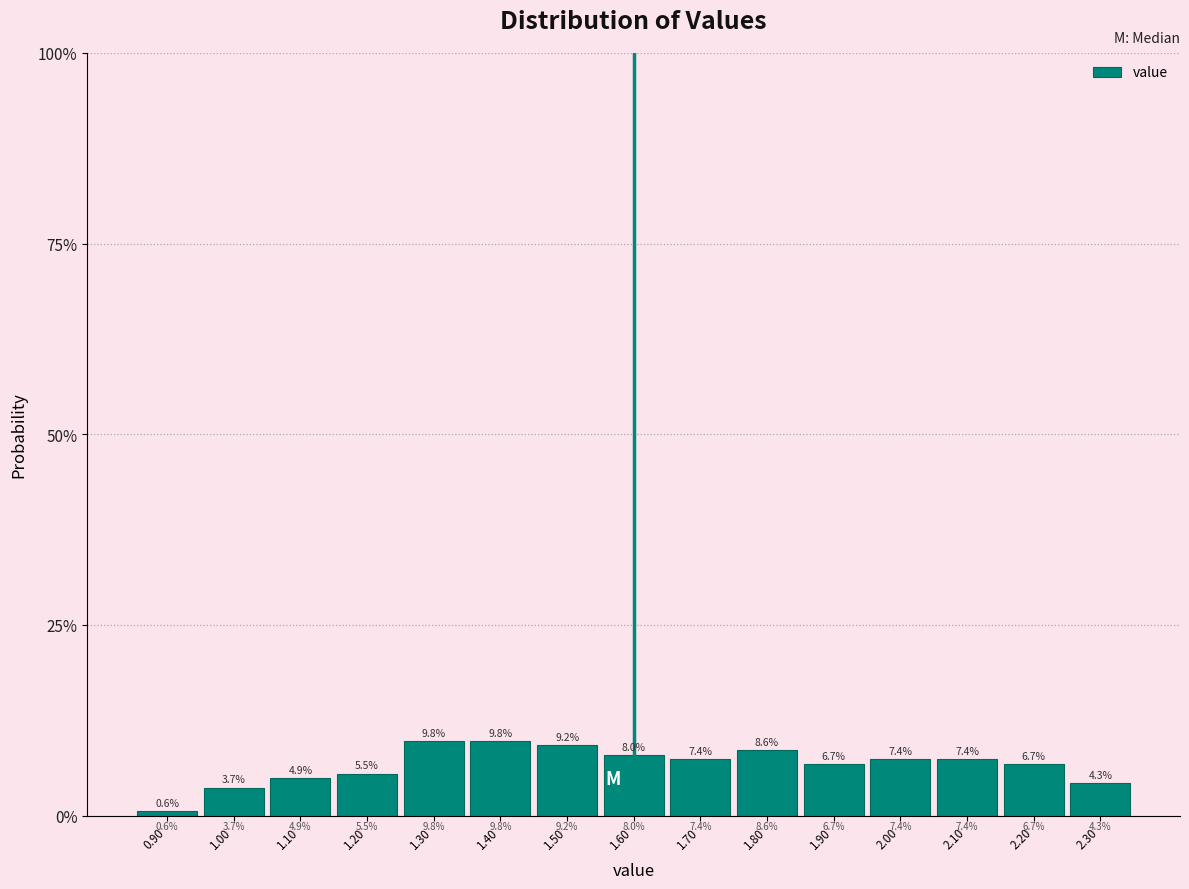

Reading left to right, transcribe this chart: for each bar, give the range it covers on the x-axis and its height.

0.85 to 0.95: 0.6
0.95 to 1.05: 3.7
1.05 to 1.15: 4.9
1.15 to 1.25: 5.5
1.25 to 1.35: 9.8
1.35 to 1.45: 9.8
1.45 to 1.55: 9.2
1.55 to 1.65: 8.0
1.65 to 1.75: 7.4
1.75 to 1.85: 8.6
1.85 to 1.95: 6.7
1.95 to 2.05: 7.4
2.05 to 2.15: 7.4
2.15 to 2.25: 6.7
2.25 to 2.35: 4.3